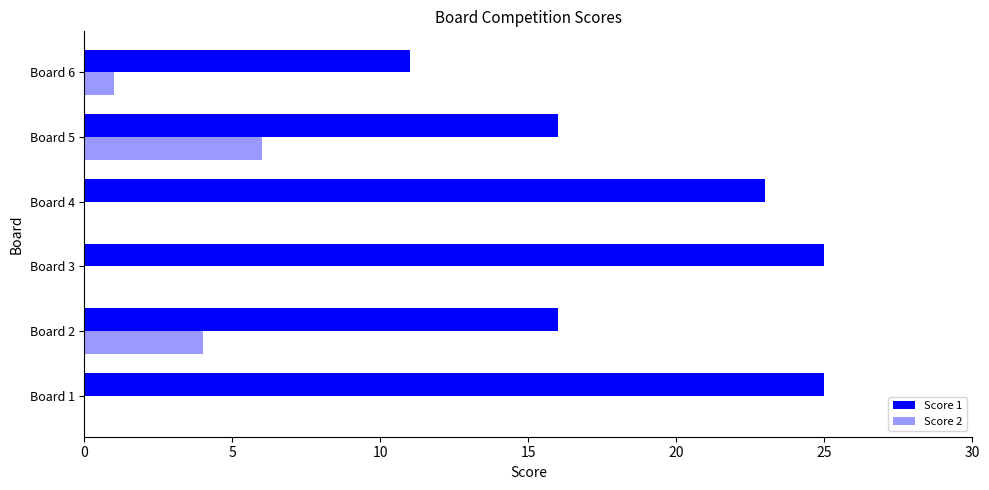

How many data points does each series have?

6